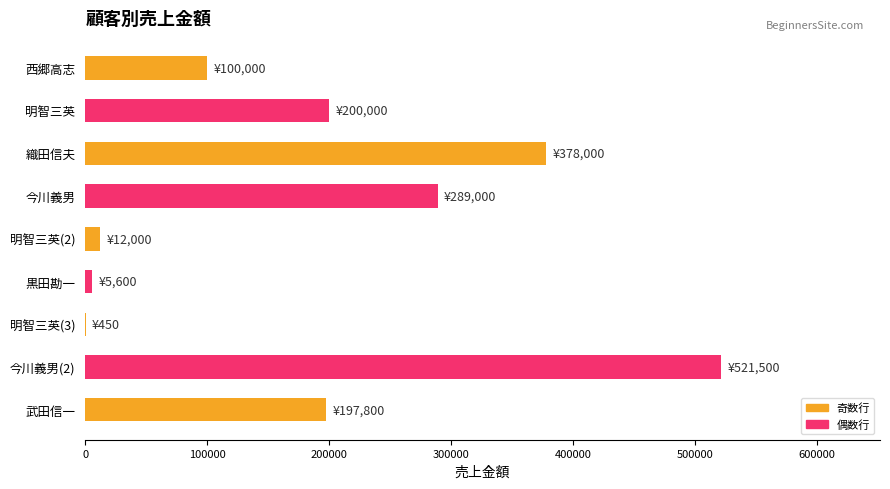

Which category has the highest value across all series?

今川義男(2)